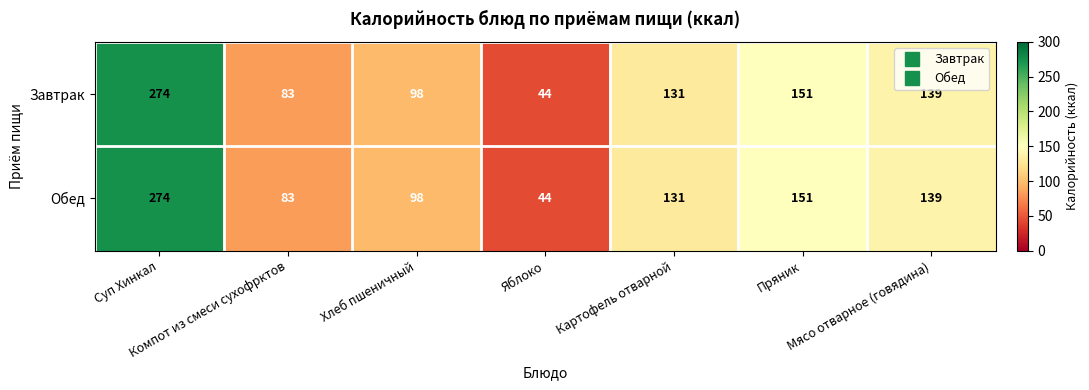

What is the greatest value displayed?

274